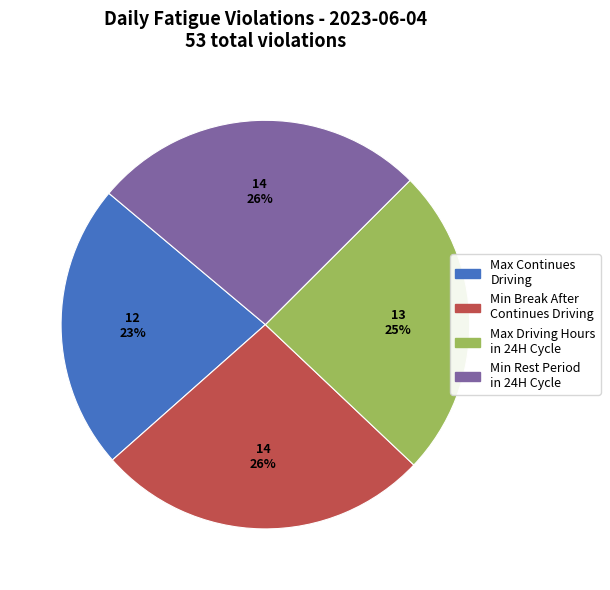

Is there a majority slice in this chart?

No